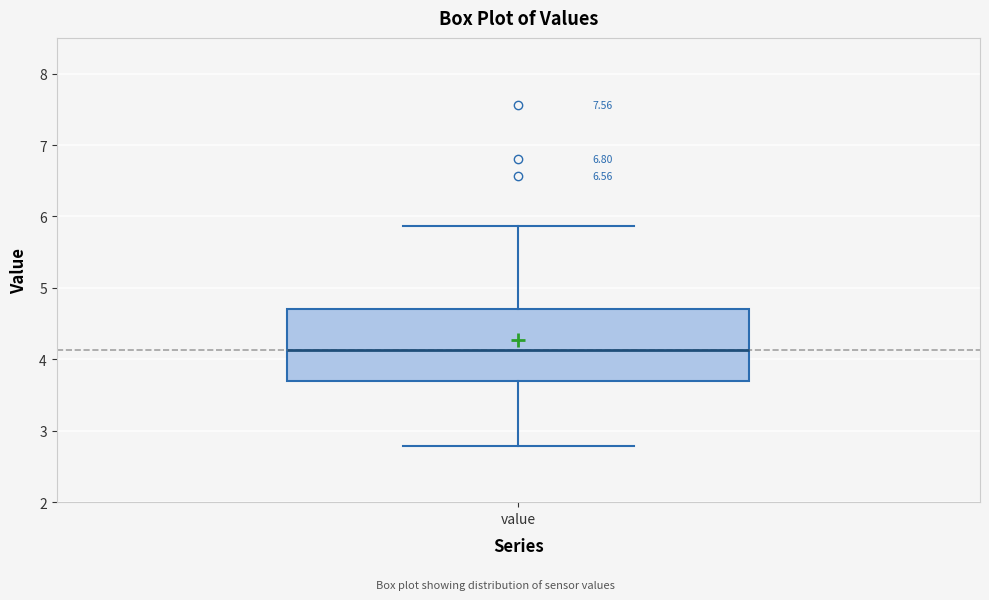

Read this box plot against the y-axis: the position of the median line, the range covered by the box, and the ends of both whiskers. The values are not printed on the chart, so give them approximately, as read against the axis.

median 4.1, box 3.7 to 4.7, whiskers 2.8 to 5.9